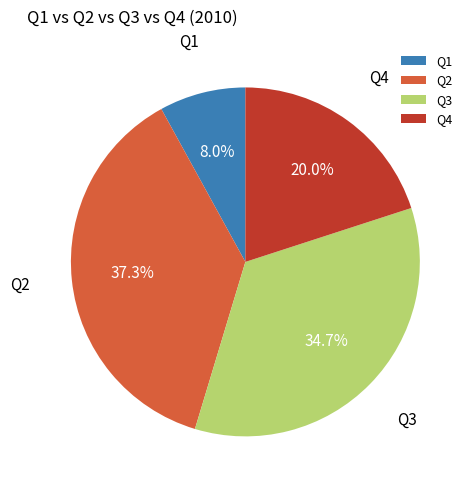

To the nearest percent, what is the average slice percentage?

25%